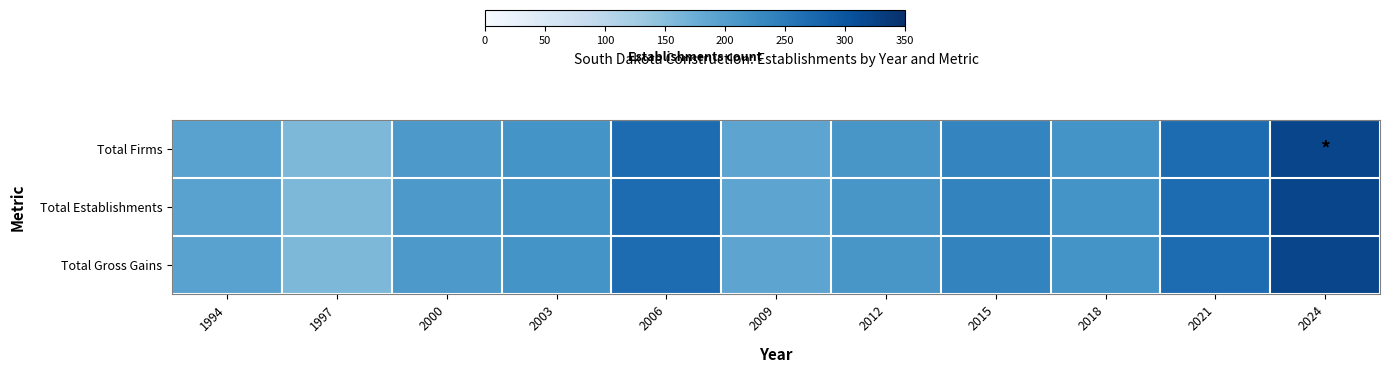

Which series has the largest total across all categories?

Total Establishments